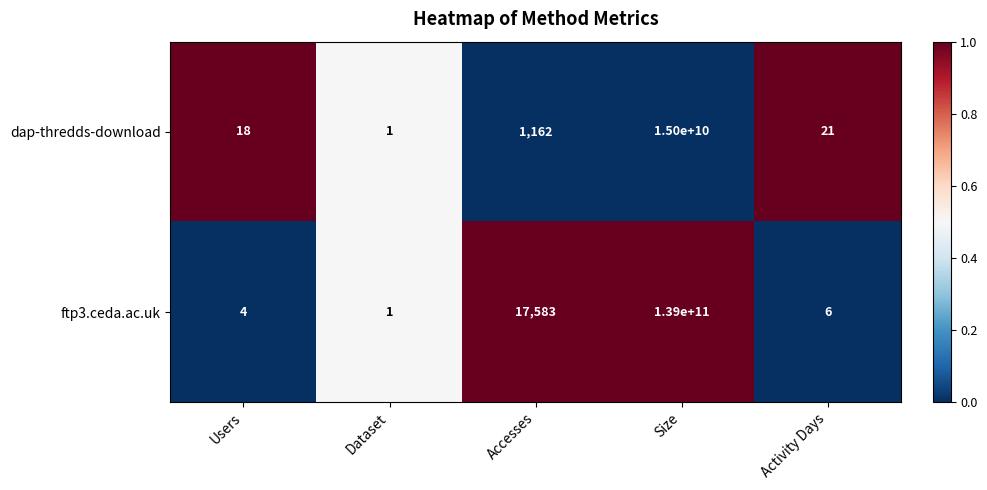

List the series in order of their peak value, highest first.

ftp3.ceda.ac.uk, dap-thredds-download